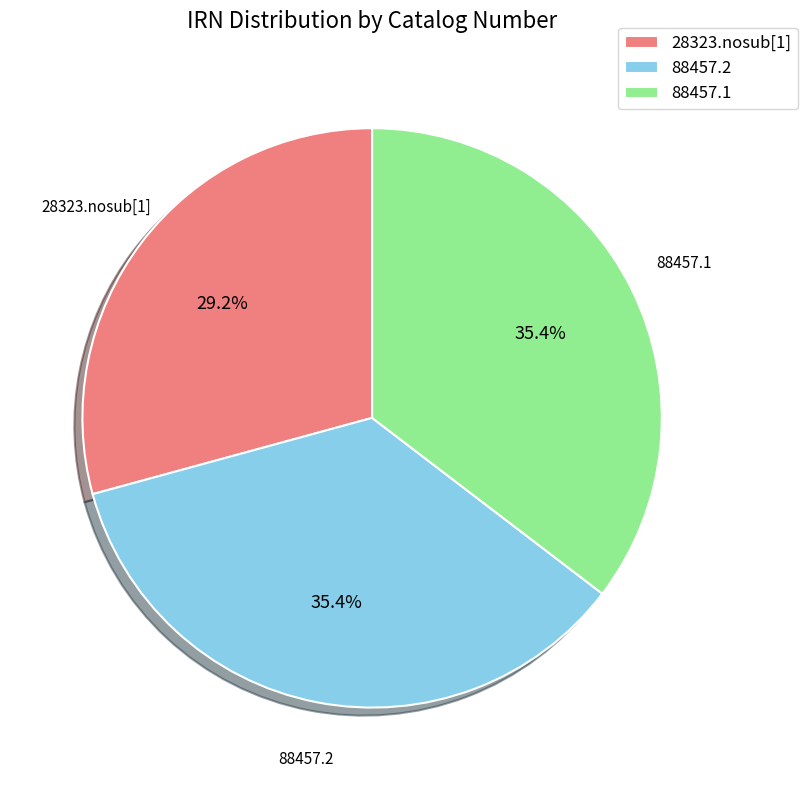

What is the ratio of the value at 88457.1 to the value at 28323.nosub[1]?

1.2